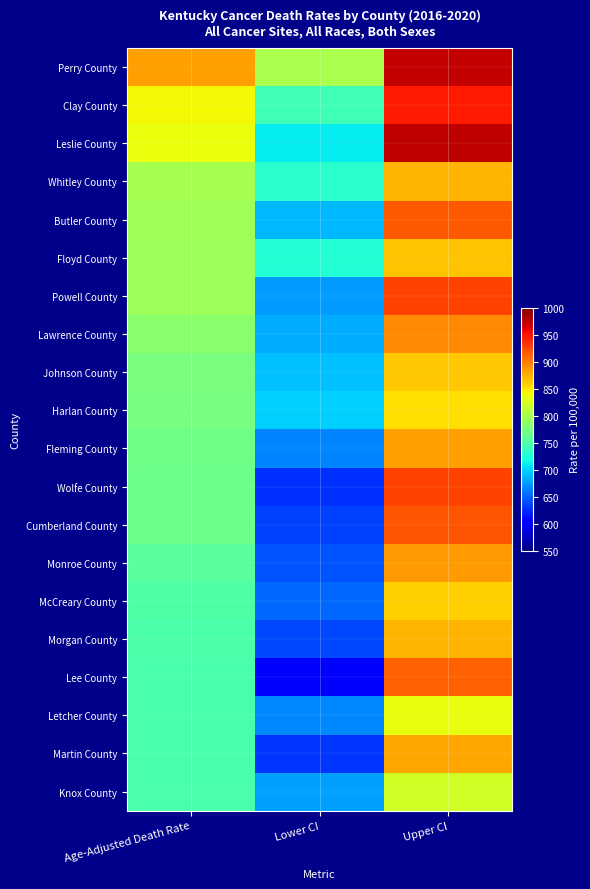

Reading right to left, extract all data points from this chart.

Perry County: Upper CI=972.0	Lower CI=799.9	Age-Adjusted Death Rate=882.9
Clay County: Upper CI=947.1	Lower CI=742.7	Age-Adjusted Death Rate=840.3
Leslie County: Upper CI=974.9	Lower CI=710.3	Age-Adjusted Death Rate=834.8
Whitley County: Upper CI=873.1	Lower CI=729.4	Age-Adjusted Death Rate=798.8
Butler County: Upper CI=917.2	Lower CI=687.2	Age-Adjusted Death Rate=796.0
Floyd County: Upper CI=865.1	Lower CI=727.2	Age-Adjusted Death Rate=793.9
Powell County: Upper CI=927.1	Lower CI=674.9	Age-Adjusted Death Rate=793.5
Lawrence County: Upper CI=893.2	Lower CI=682.0	Age-Adjusted Death Rate=782.3
Johnson County: Upper CI=864.0	Lower CI=691.0	Age-Adjusted Death Rate=773.9
Harlan County: Upper CI=854.0	Lower CI=697.7	Age-Adjusted Death Rate=772.9
Fleming County: Upper CI=883.6	Lower CI=665.8	Age-Adjusted Death Rate=769.0
Wolfe County: Upper CI=926.6	Lower CI=628.9	Age-Adjusted Death Rate=767.1
Cumberland County: Upper CI=917.7	Lower CI=635.6	Age-Adjusted Death Rate=766.9
Monroe County: Upper CI=884.9	Lower CI=644.2	Age-Adjusted Death Rate=757.4
McCreary County: Upper CI=860.4	Lower CI=652.7	Age-Adjusted Death Rate=751.2
Morgan County: Upper CI=871.7	Lower CI=639.5	Age-Adjusted Death Rate=749.0
Lee County: Upper CI=912.8	Lower CI=606.7	Age-Adjusted Death Rate=748.3
Letcher County: Upper CI=834.3	Lower CI=667.2	Age-Adjusted Death Rate=747.3
Martin County: Upper CI=879.8	Lower CI=630.0	Age-Adjusted Death Rate=747.2
Knox County: Upper CI=821.0	Lower CI=678.3	Age-Adjusted Death Rate=747.1